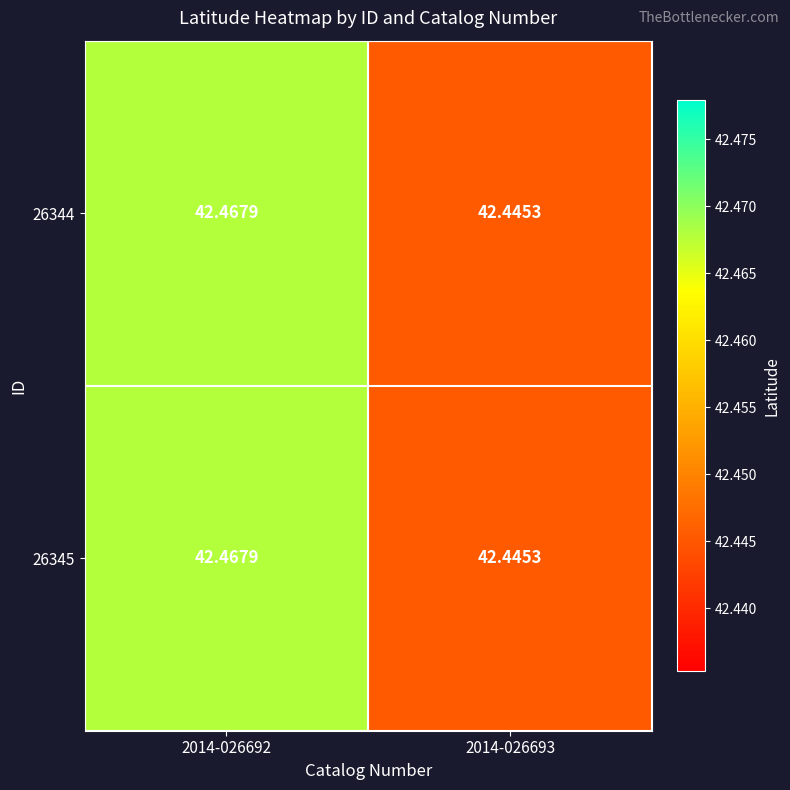

Is the value of 26344 at 2014-026692 greater than the value of 26345 at 2014-026693?

Yes